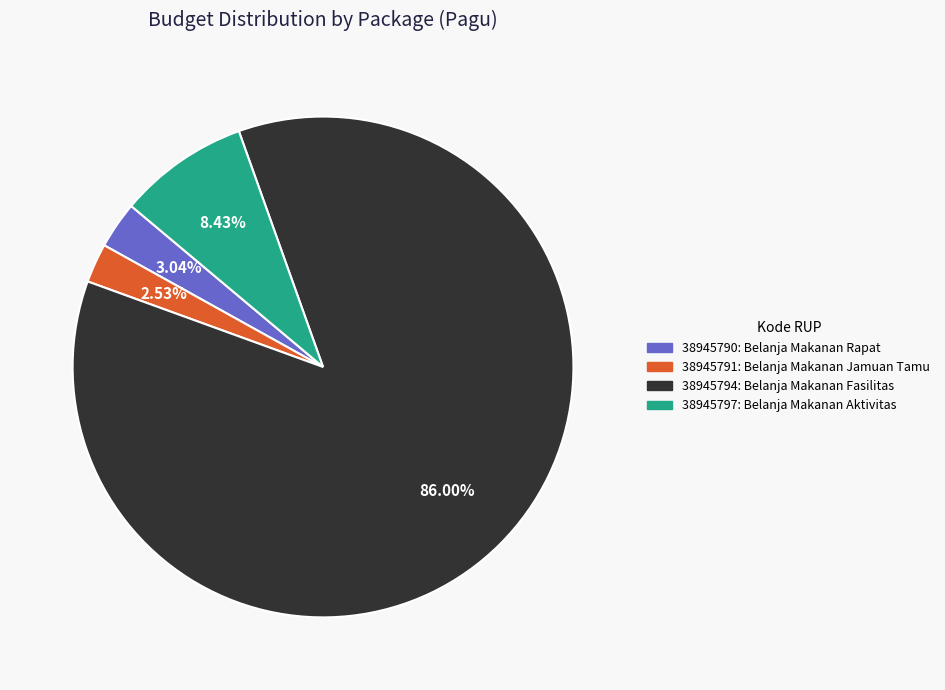

Is the sum of 38945794 and 38945791 greater than half?

Yes